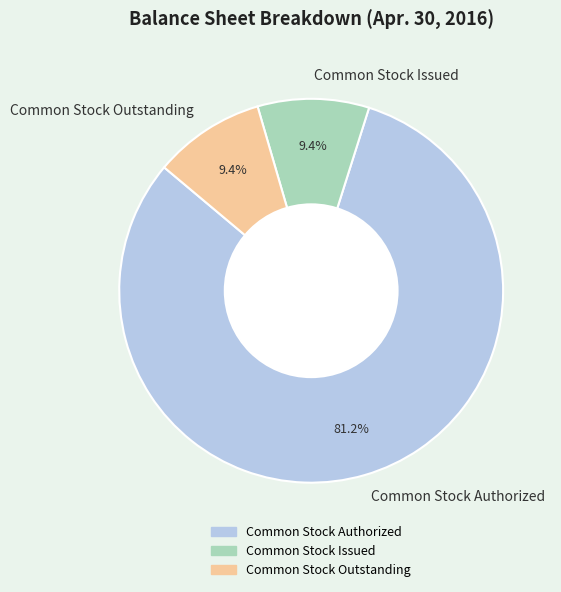

Which has a higher value, Common Stock Outstanding or Common Stock Authorized?

Common Stock Authorized